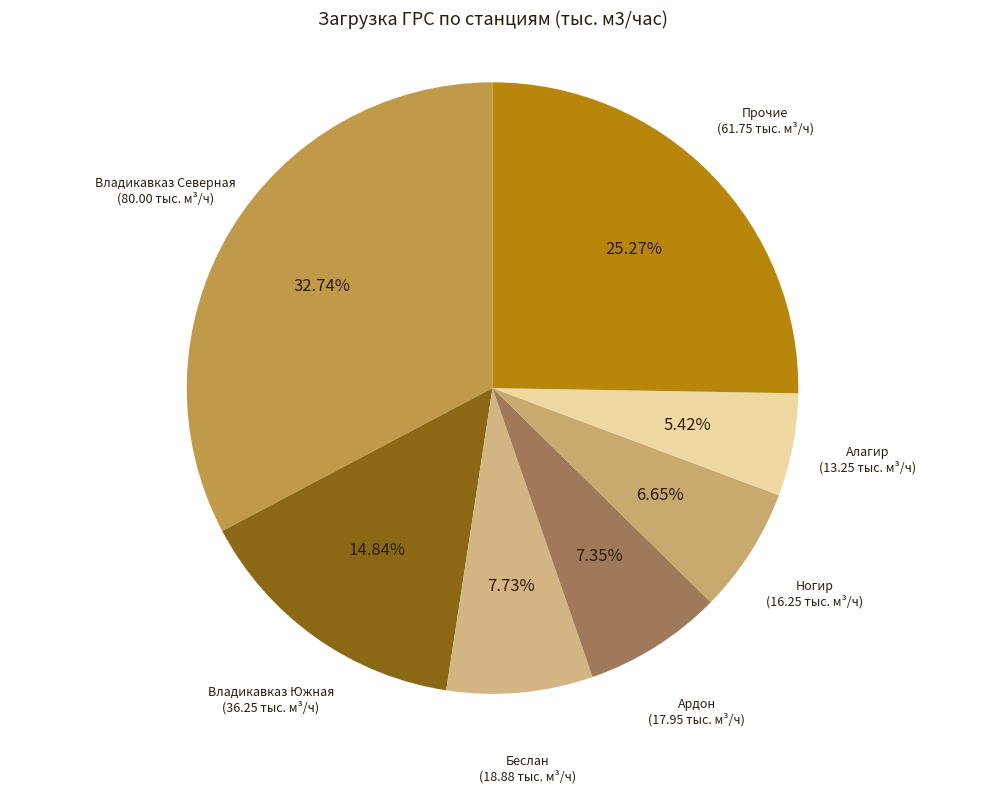

Do Ардон and Владикавказ Южная together represent more than half of the pie?

No